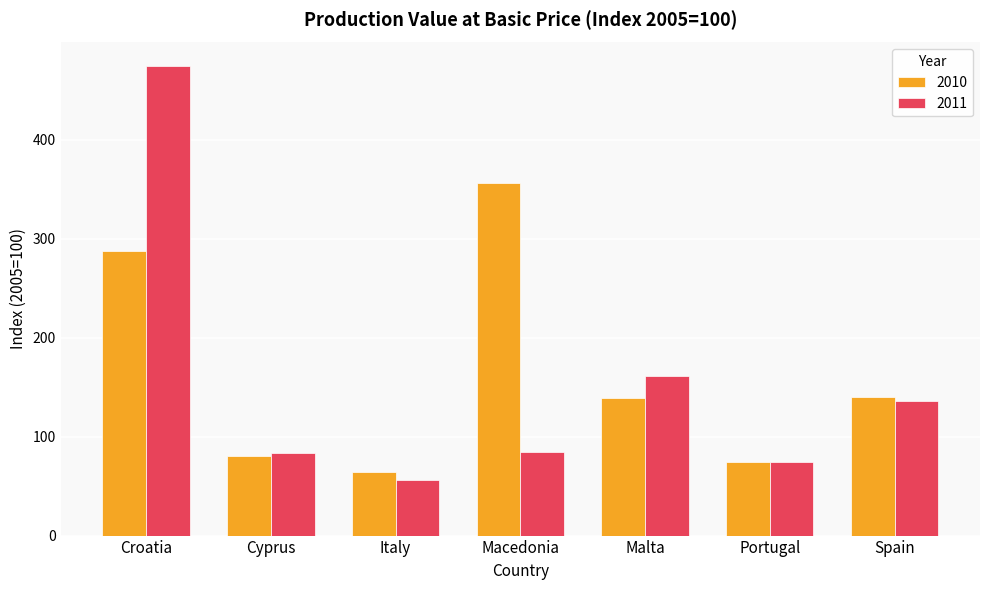

At Macedonia, list the series in order from smallest to largest.

2011, 2010